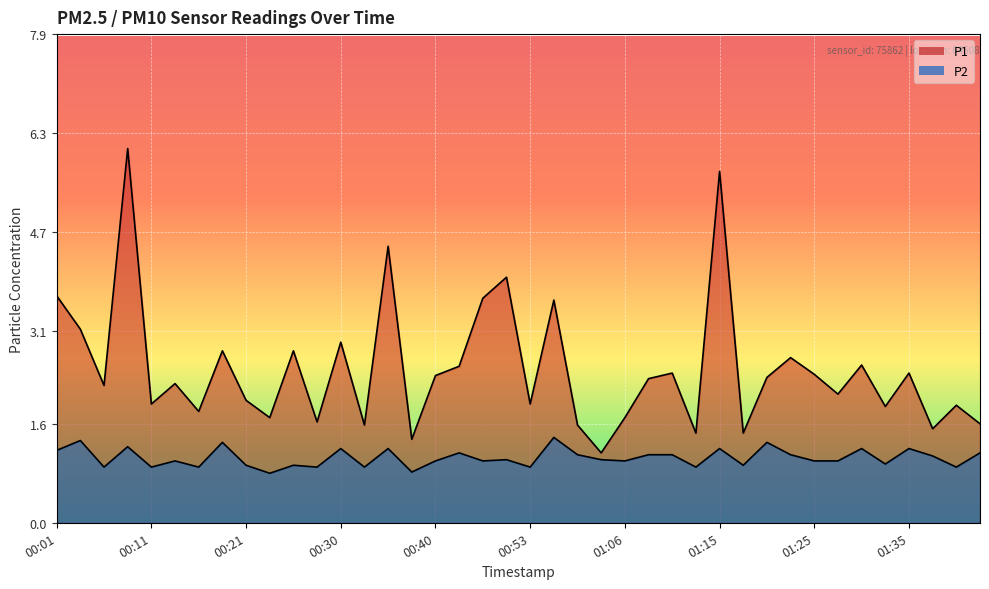

Rank the series by their average value, from lowest to highest.

P2, P1